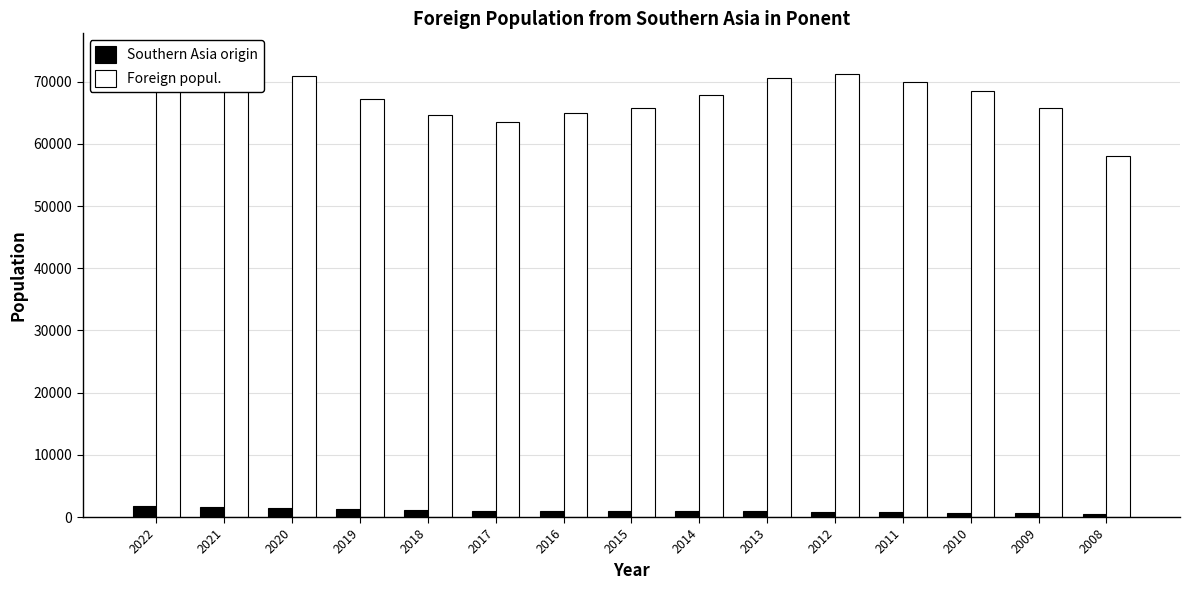

Reading left to right, list all the values displayed in this chart.

Southern Asia origin: 2022=1719	2021=1594	2020=1495	2019=1219	2018=1118	2017=1035	2016=1011	2015=1001	2014=982	2013=959	2012=870	2011=746	2010=663	2009=610	2008=482
Foreign popul.: 2022=74065	2021=72223	2020=70912	2019=67261	2018=64619	2017=63480	2016=64890	2015=65732	2014=67847	2013=70654	2012=71202	2011=69925	2010=68468	2009=65696	2008=57993